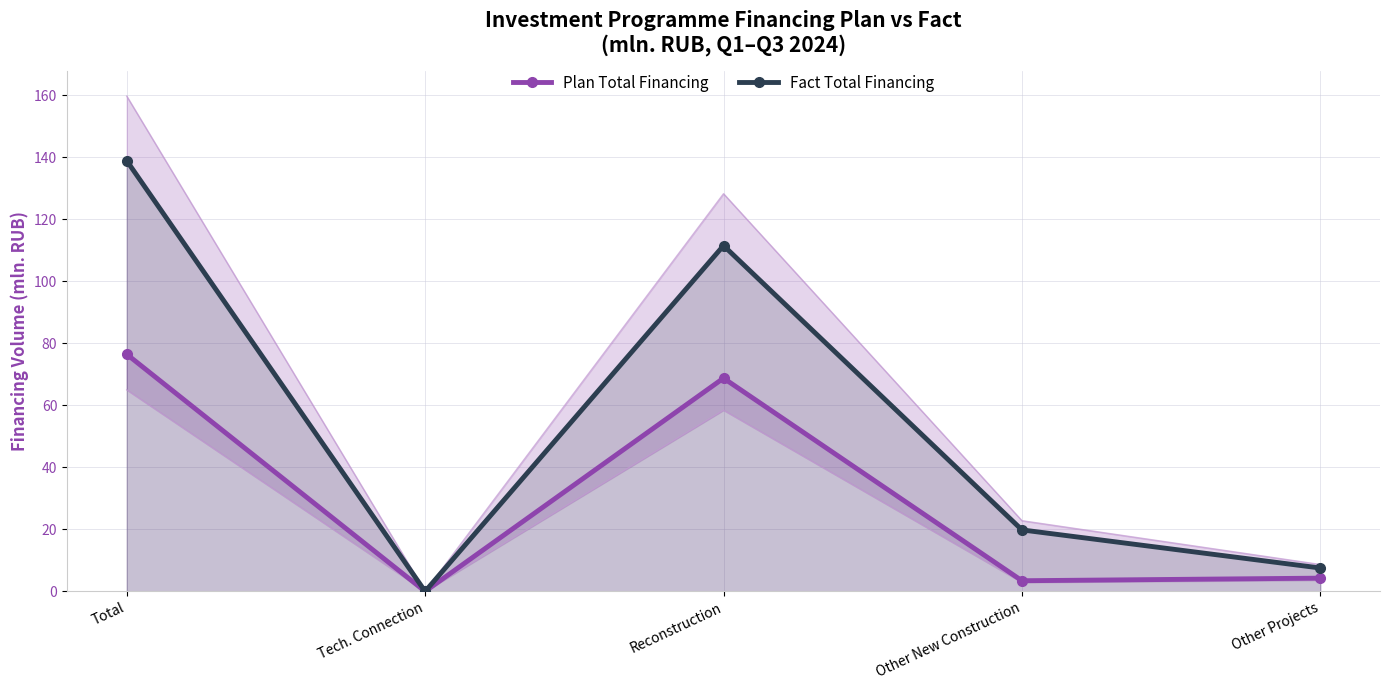

What is the difference between the maximum and minimum values in the Fact Total Financing series?

138.9